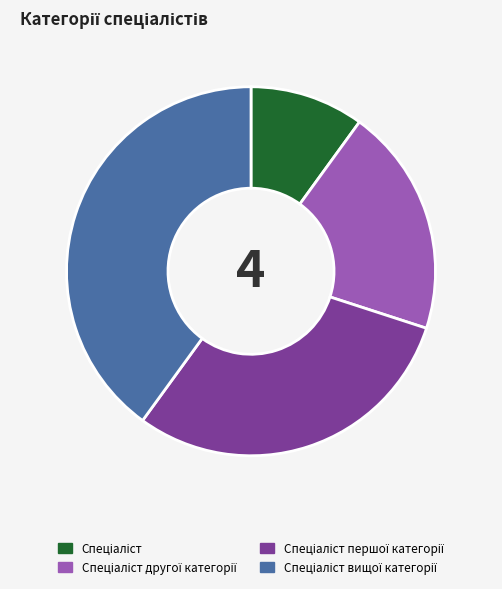

Is there a majority slice in this chart?

No